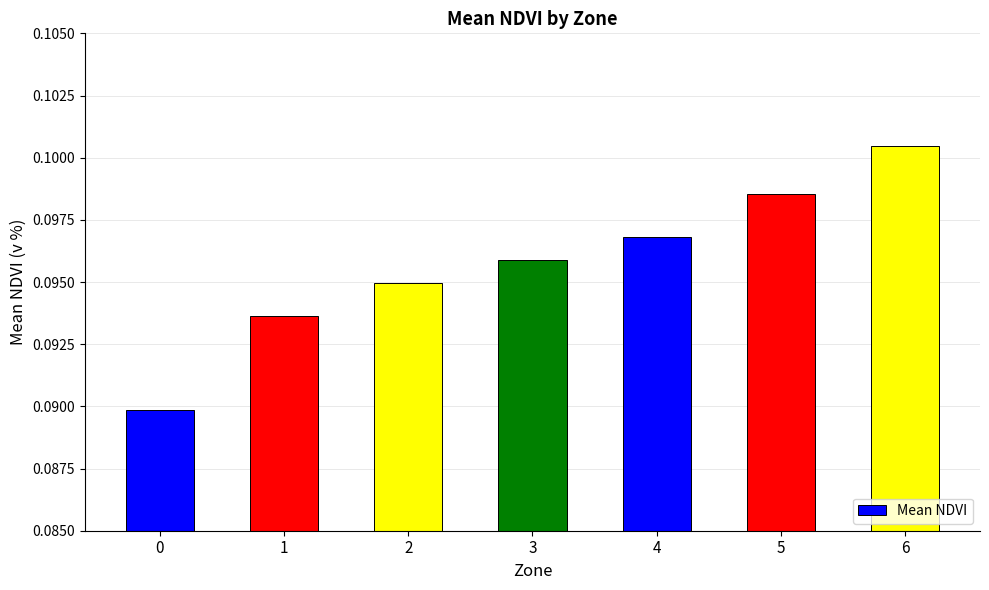

Count the values in the range 0 to 1.

7